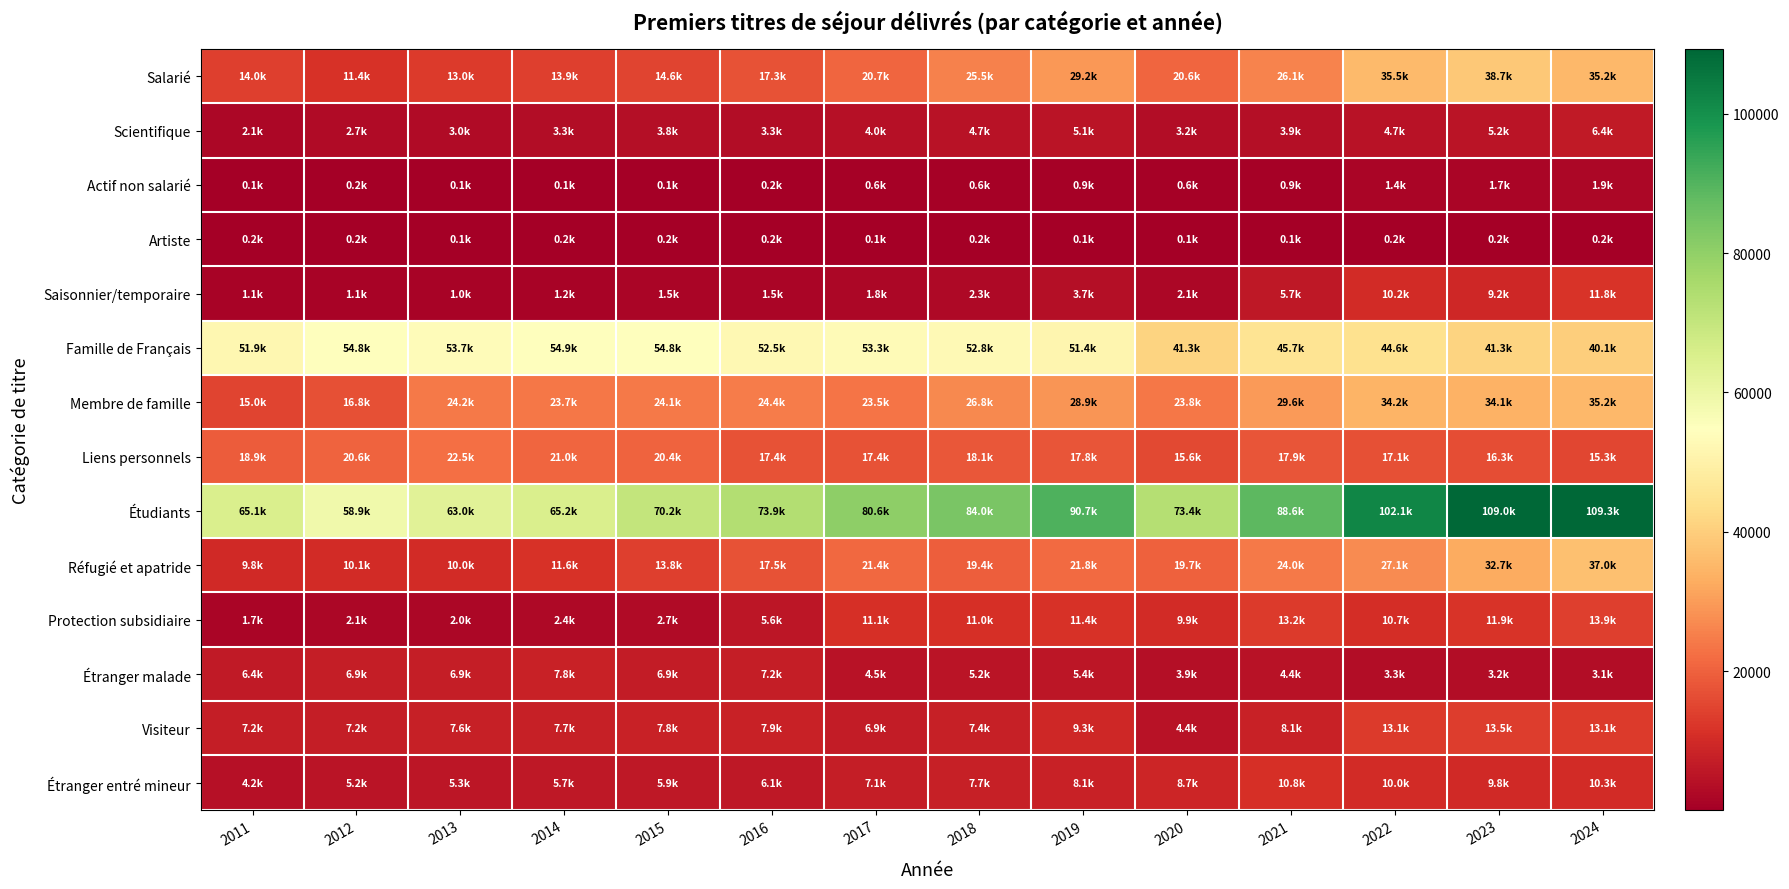

Which label corresponds to the largest value in the chart?

2024